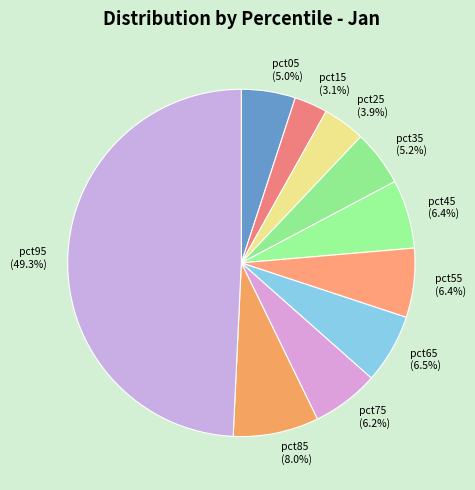

Is it true that pct95 is 44% of the pie?

False